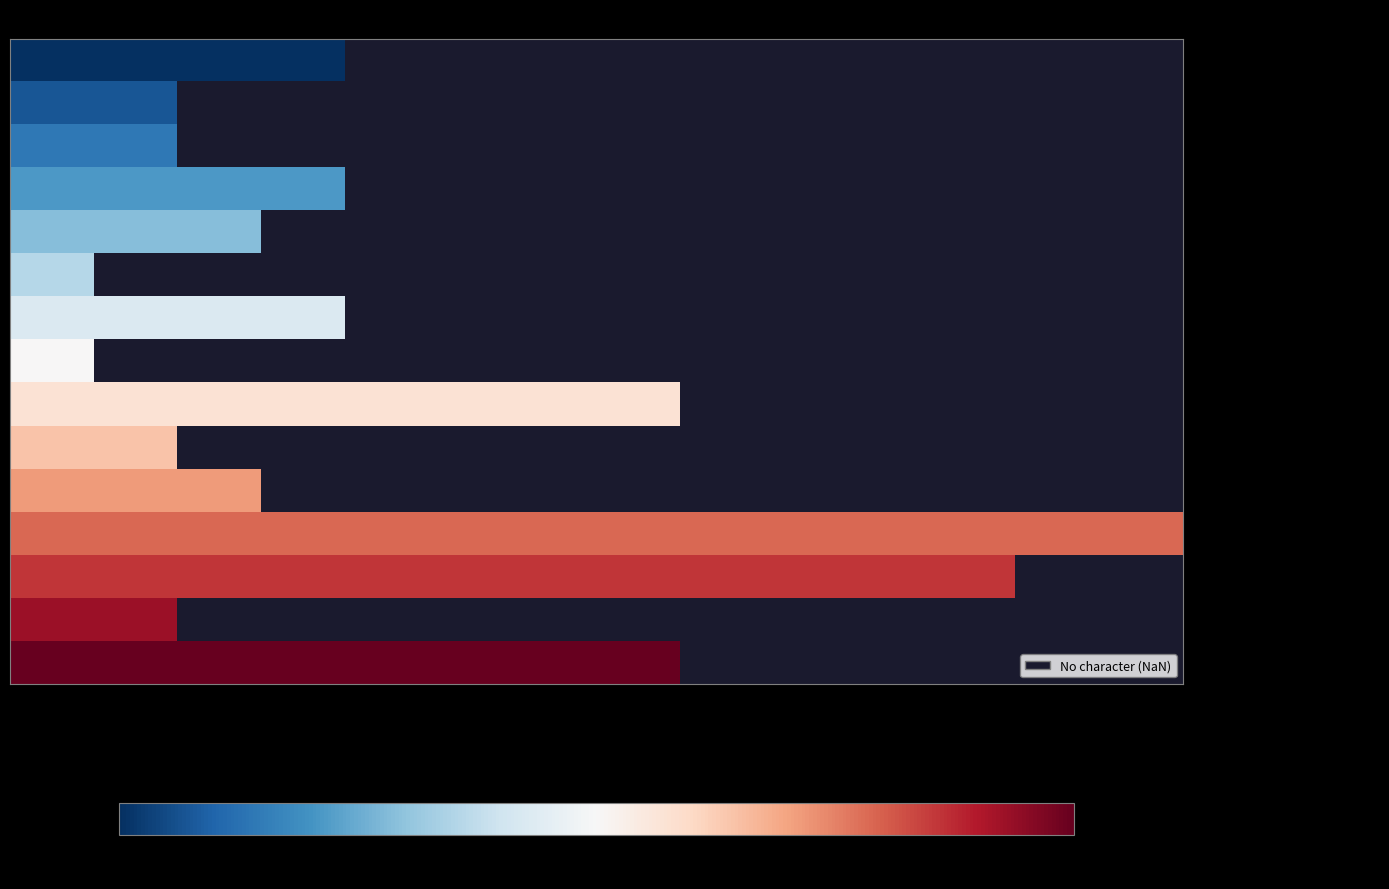

Which series has the largest total across all categories?

- 水蔘収納額十に付紅蔘作製割合